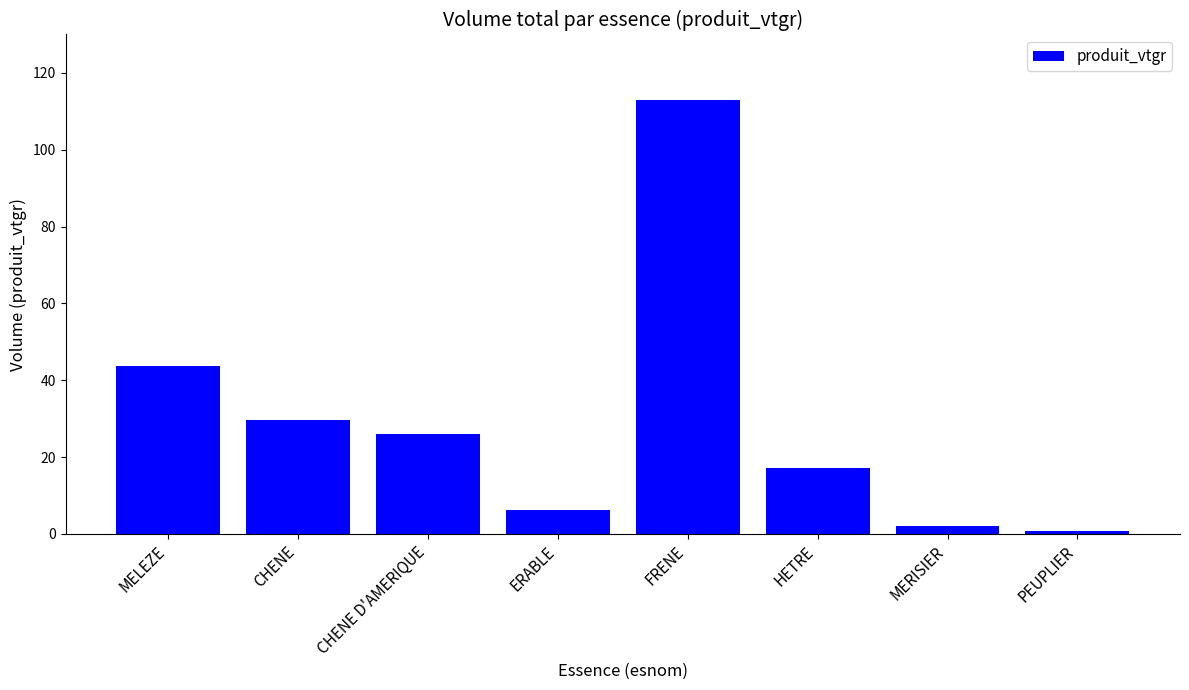

What is the value of the 1st bar from the left?

43.8